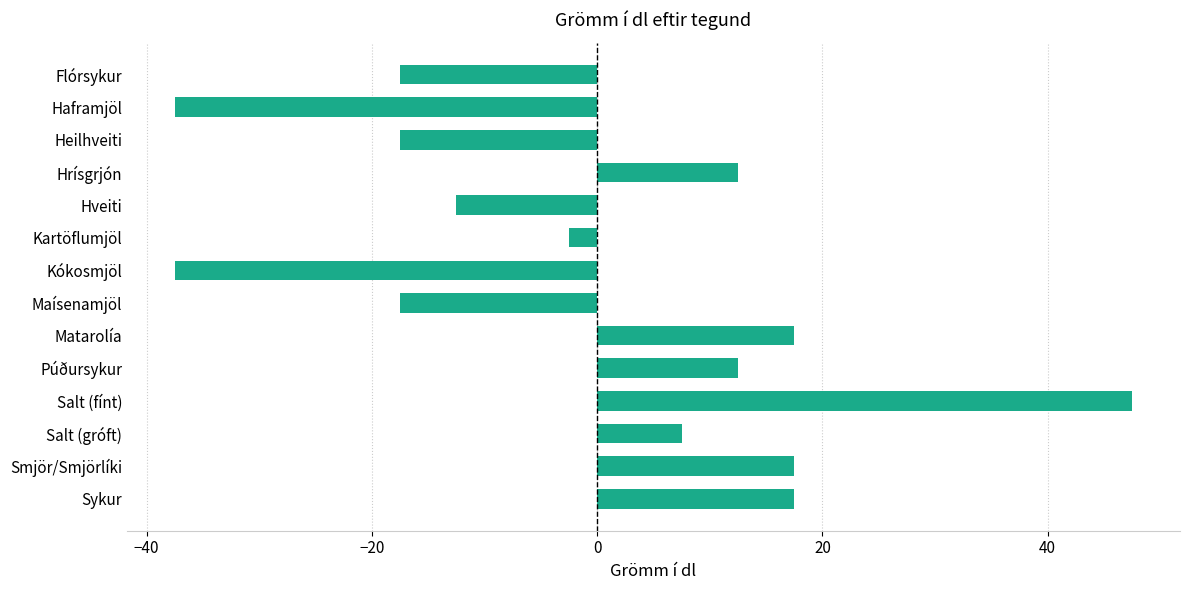

What is the greatest value displayed?

47.5